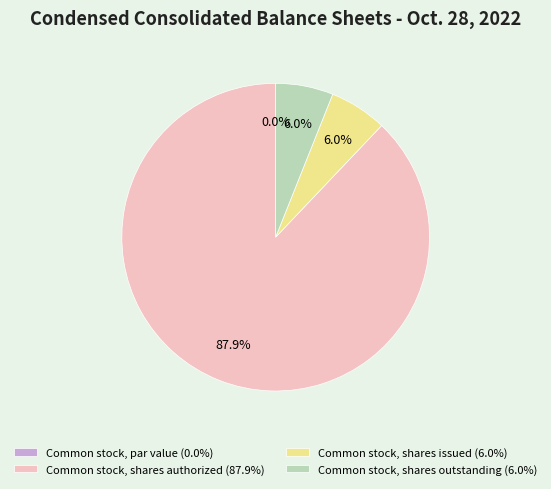

To the nearest percent, what is the average slice percentage?

25%